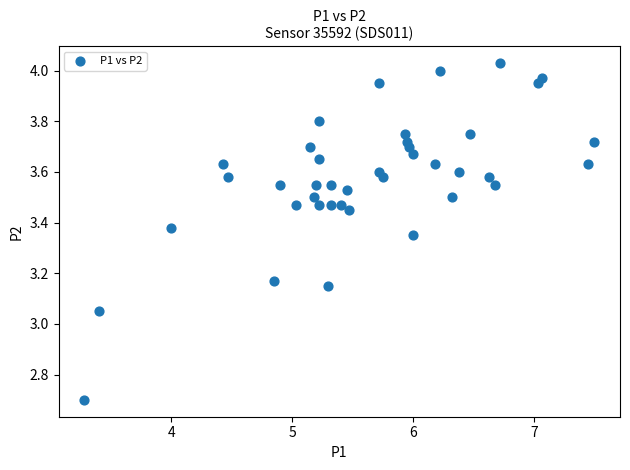

What is the range of Y values (max minus min)?

1.3